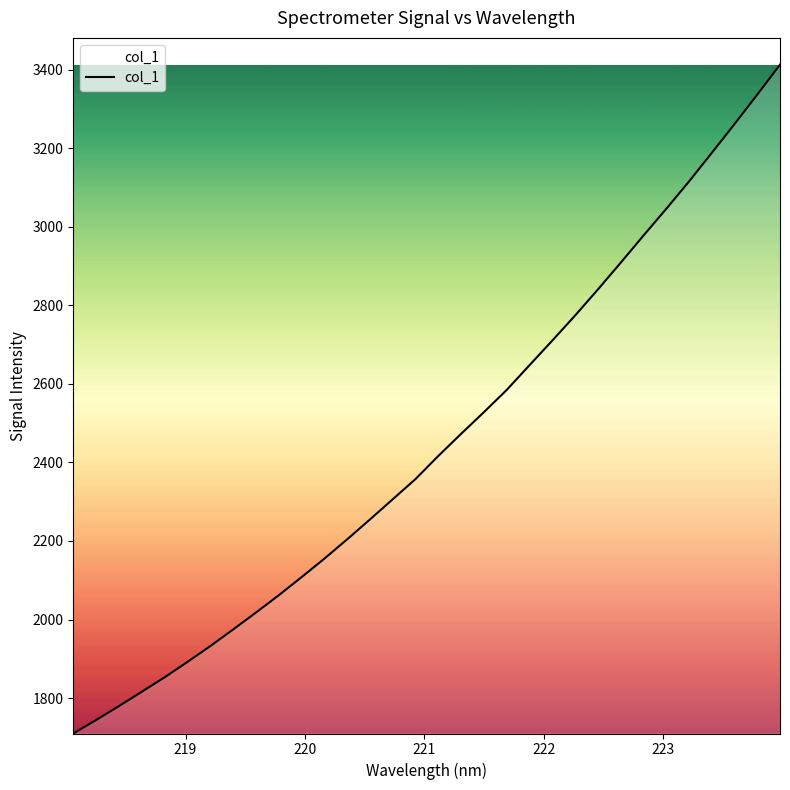

What is the difference between the maximum and minimum values?

1703.4